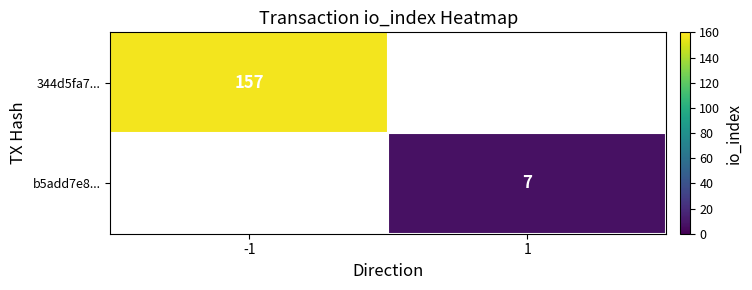

The value of 344d5fa7... at -1 is 59. True or false?

False